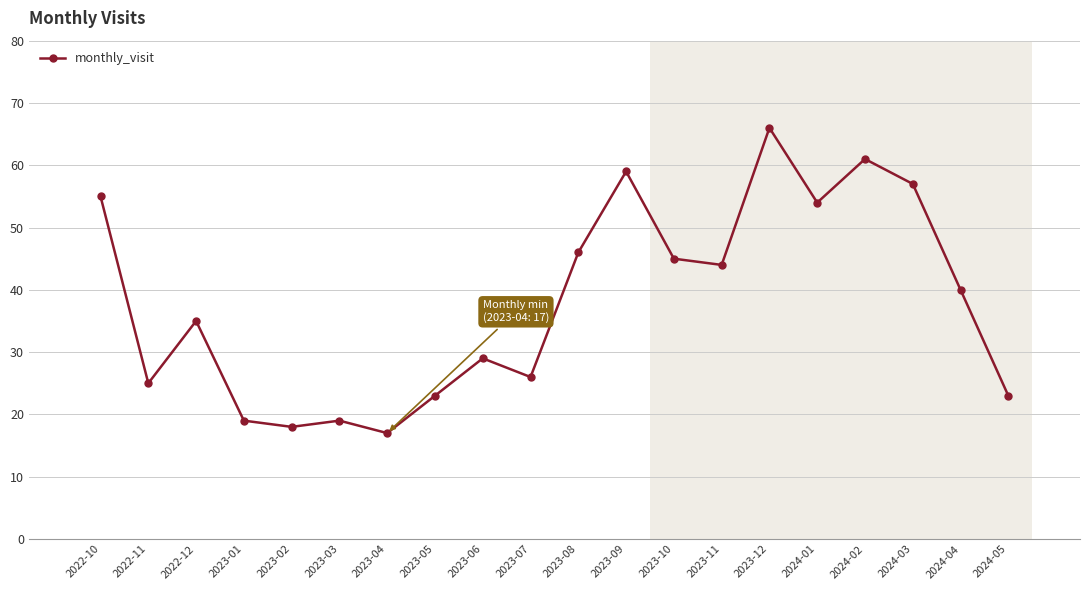

Does the chart have visible grid lines?

Yes